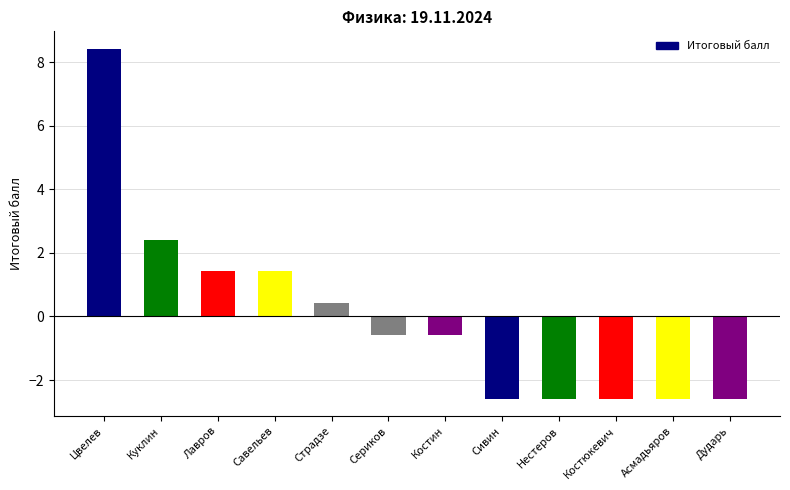

What is the greatest value displayed?

8.4